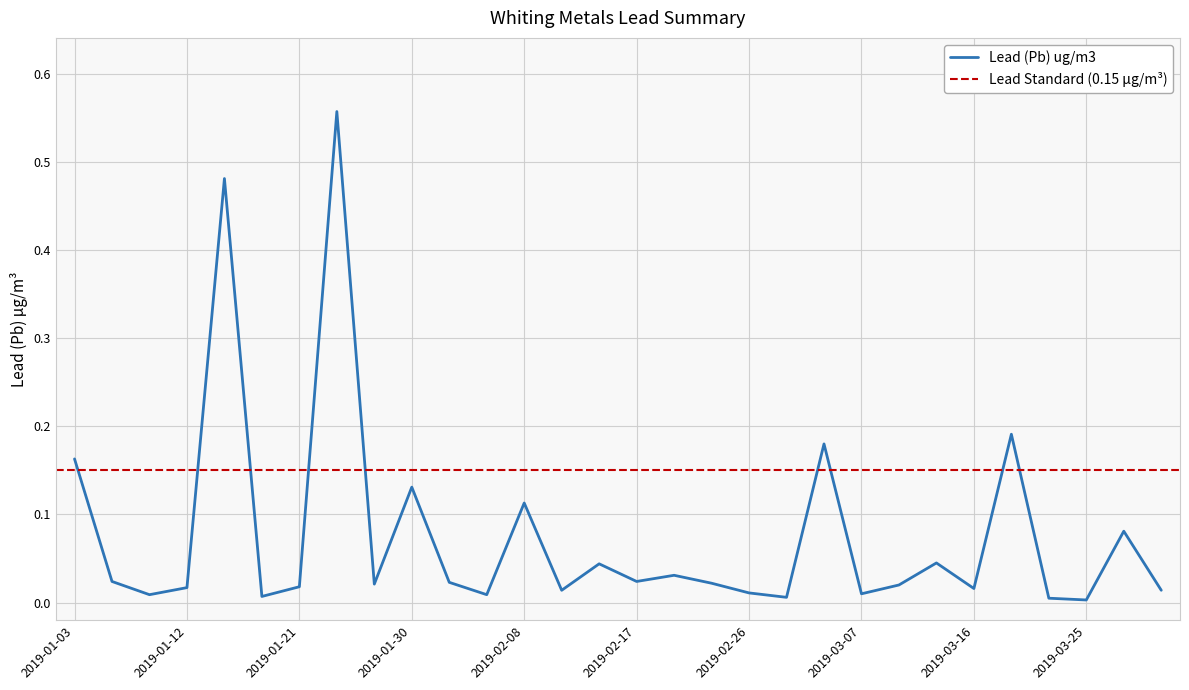

What is the greatest value displayed?

0.6